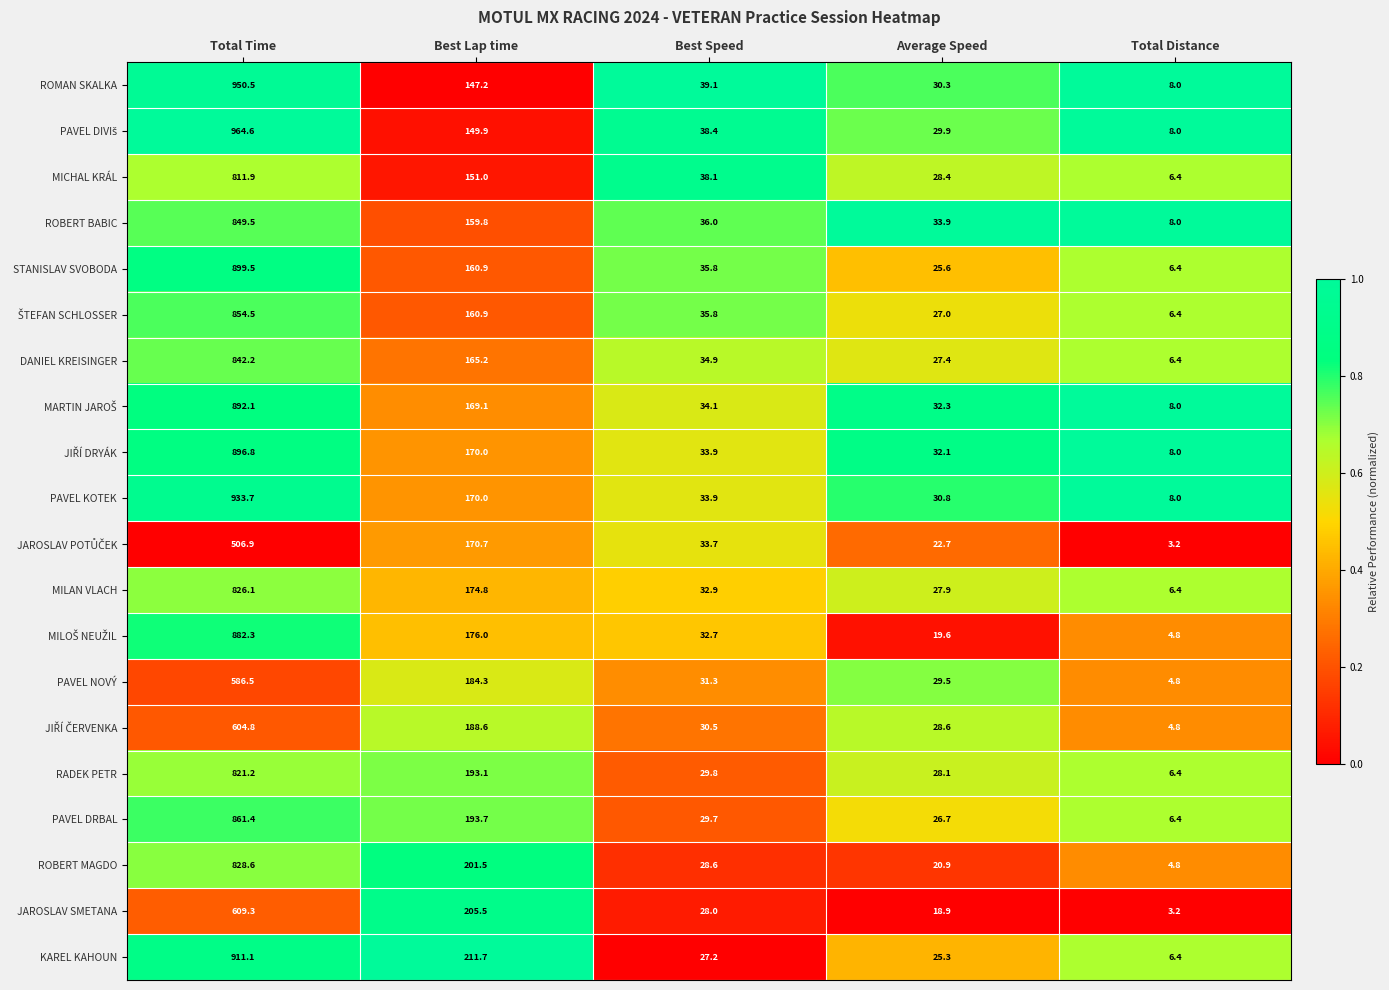

Which series changed the most between Best Lap time and Best Speed?

KAREL KAHOUN